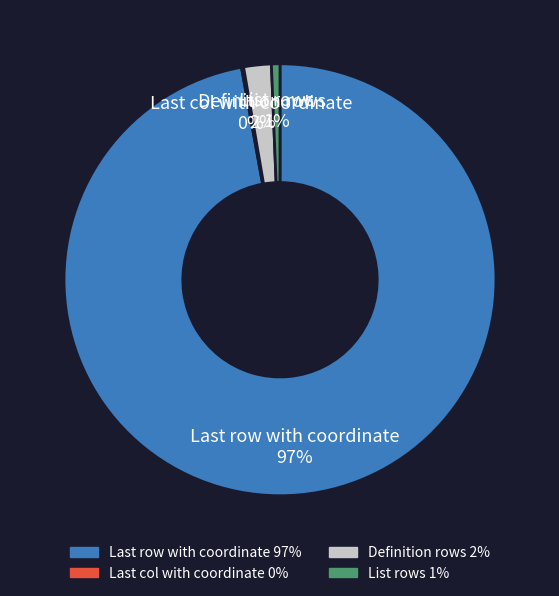

Which slice is the largest?

Last row with coordinate